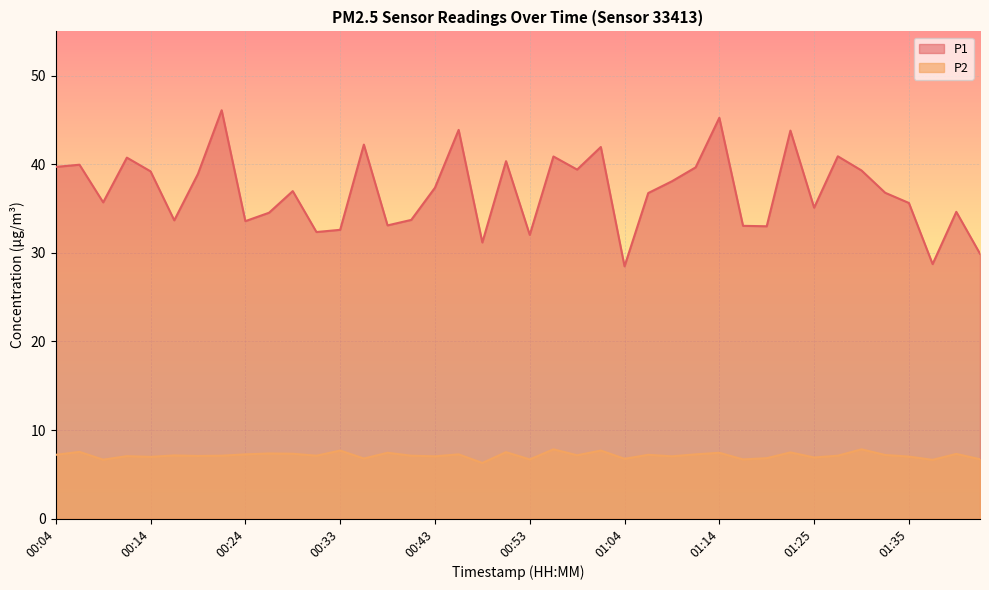

The value of P2 at 00:33 is 13.1. True or false?

False